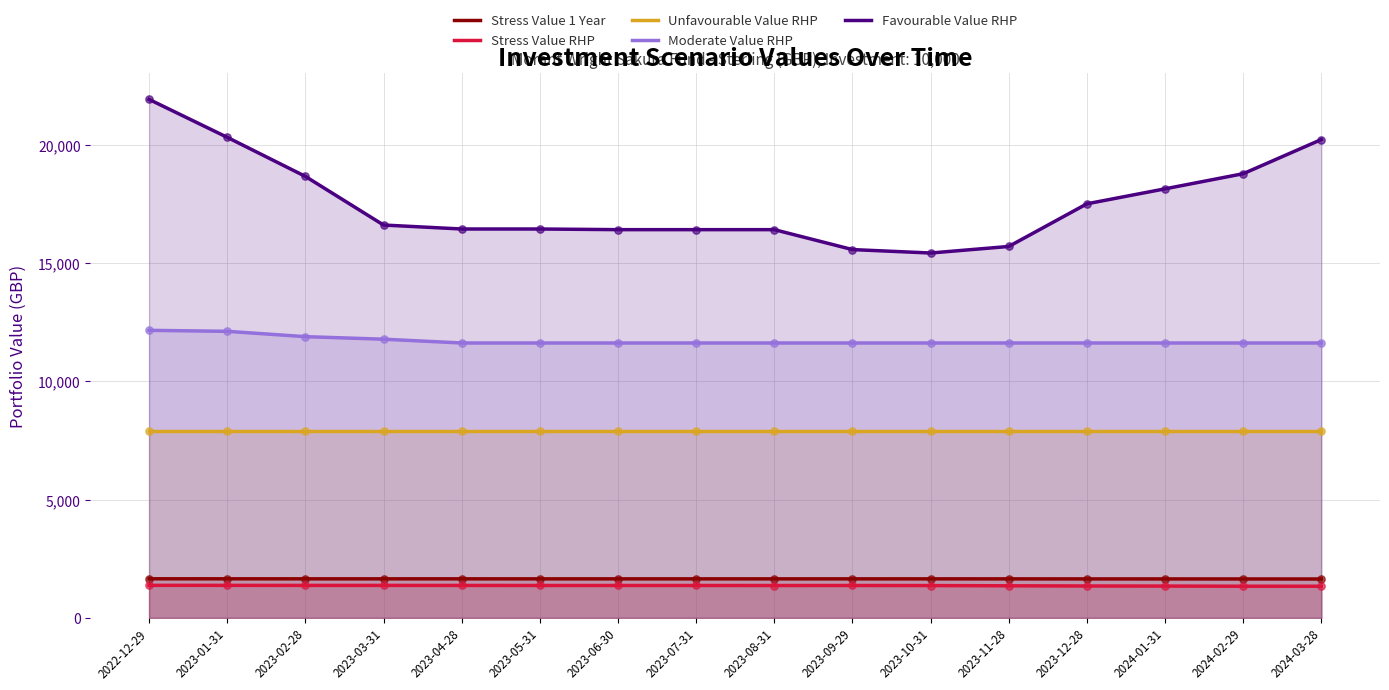

Which series has the largest Y range (max minus min)?

Favourable Value RHP